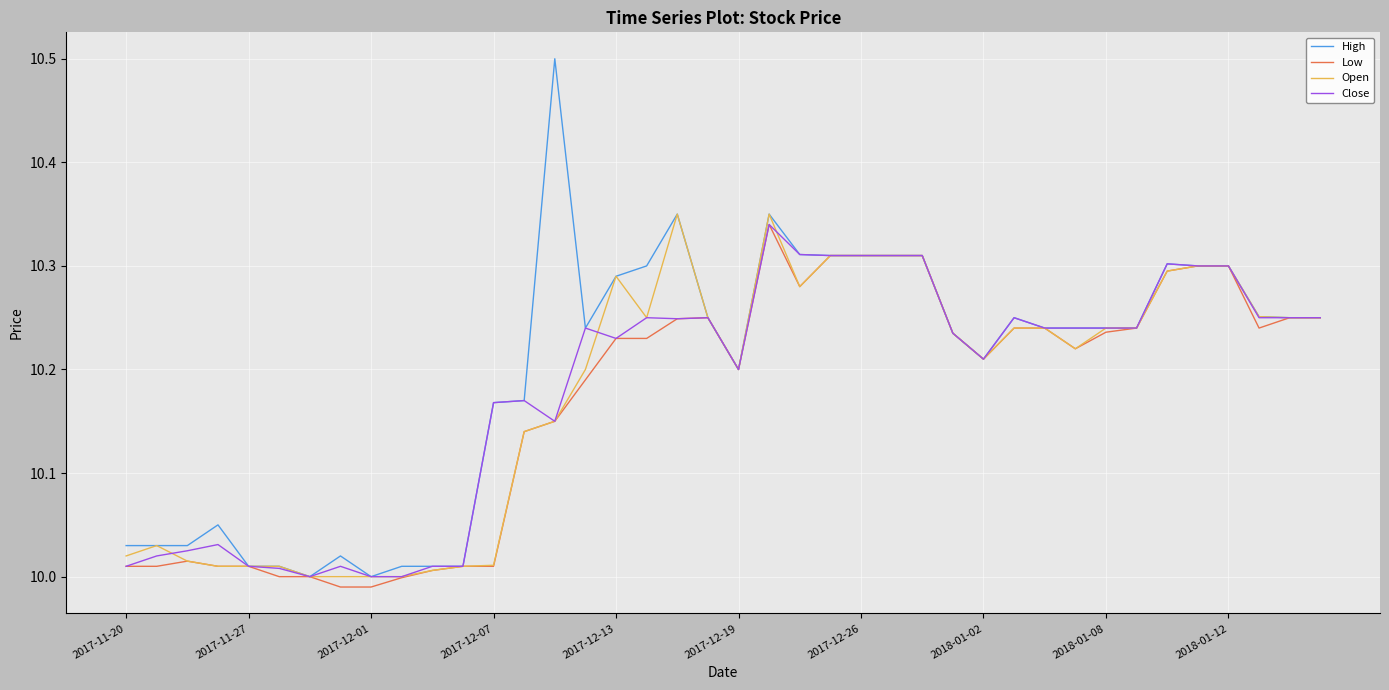

Which series has the largest range (max minus min)?

High